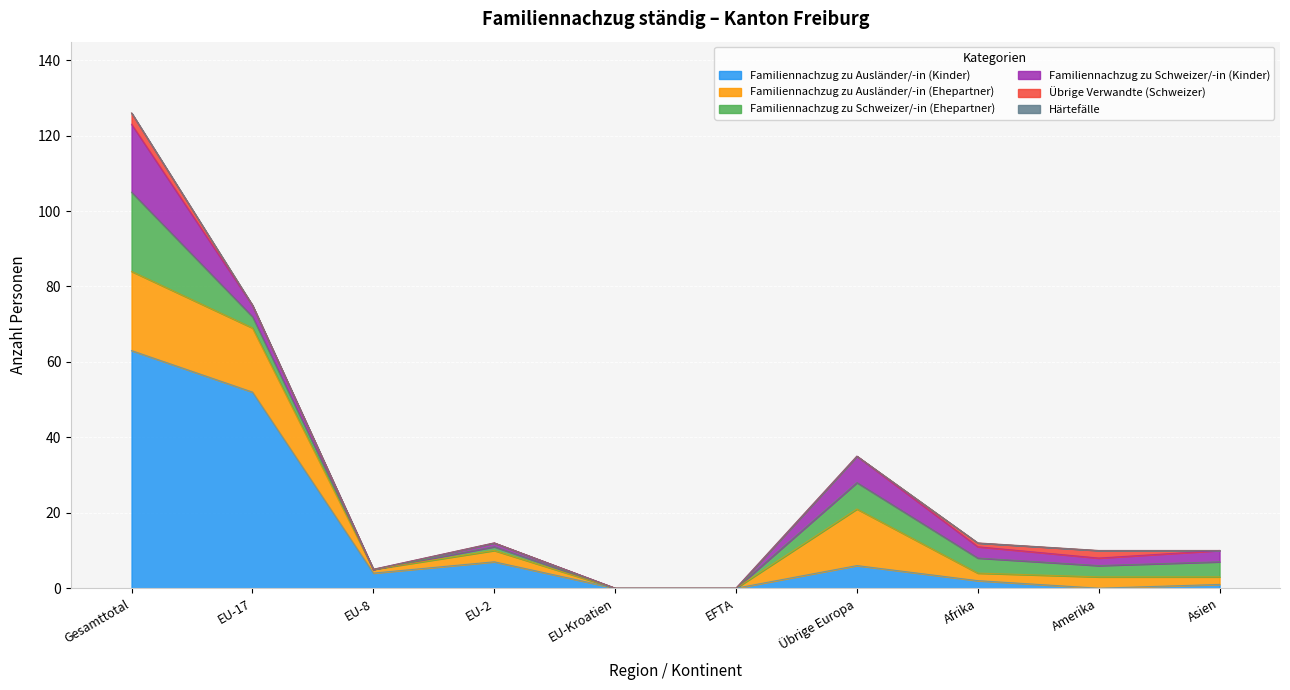

True or false: Familiennachzug zu Schweizer/-in (Ehepartner) has a value of 3 at EU-17.

True